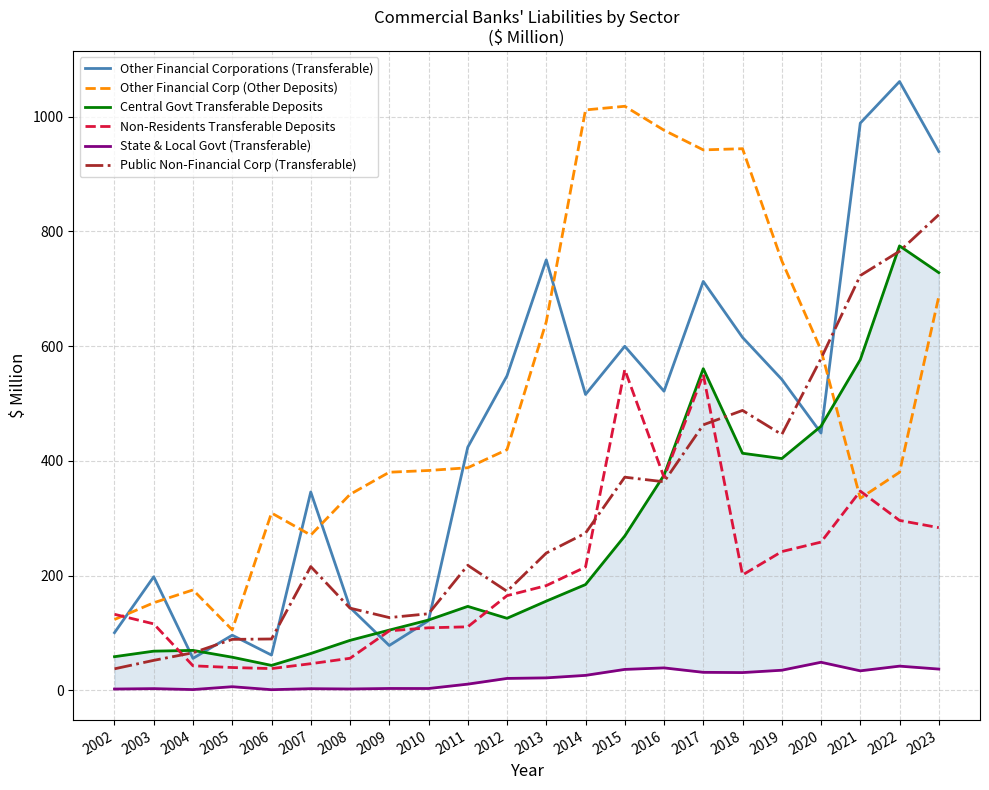

At which label does Non-Residents Transferable Deposits first exceed 182?

2013